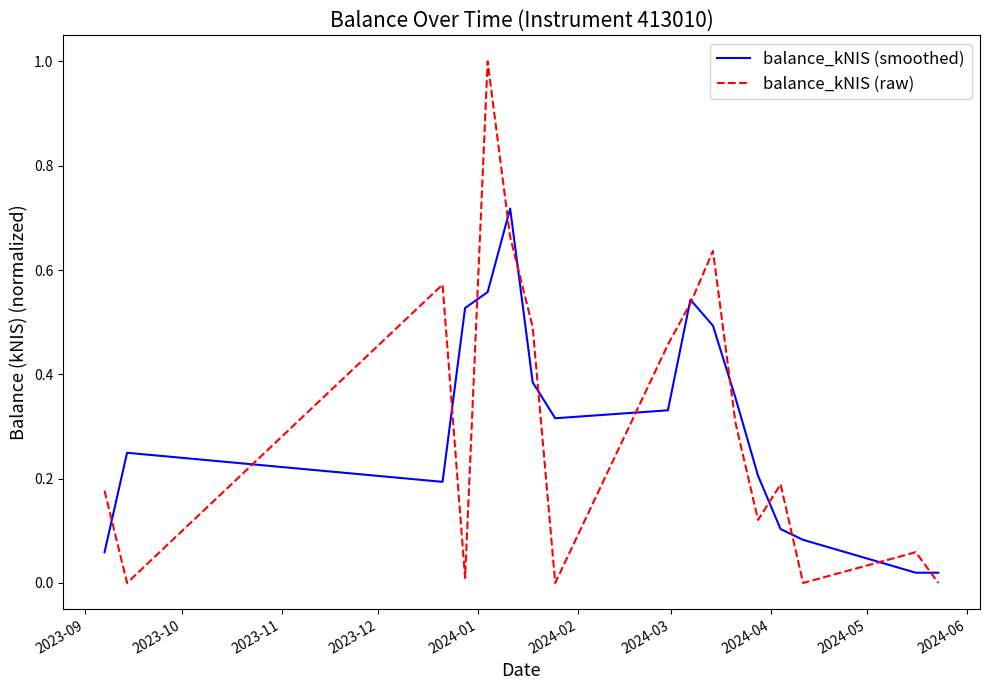

In balance_kNIS (smoothed), how many points are higher than both neighbors (excluding endpoints)?

3